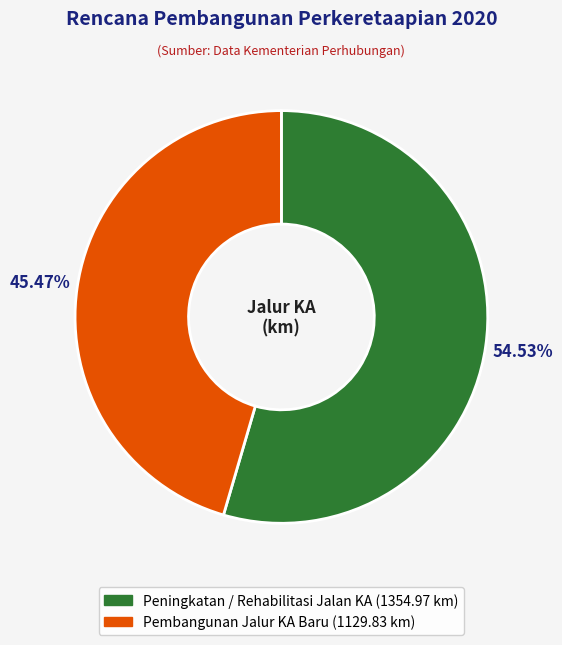

Between Pembangunan Jalur KA Baru and Peningkatan / Rehabilitasi Jalan KA, which is larger?

Peningkatan / Rehabilitasi Jalan KA